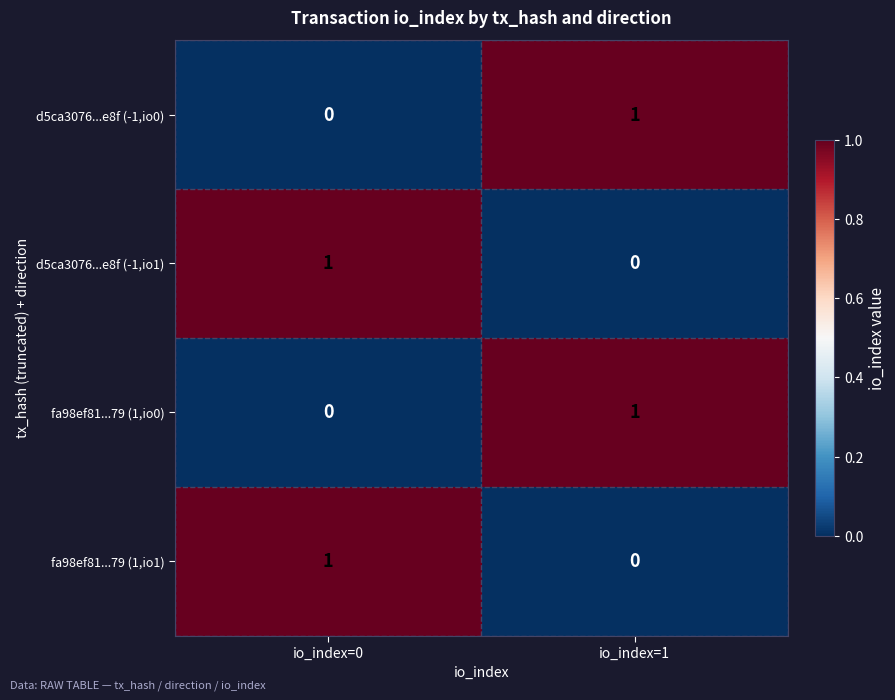

Reading left to right, what are all the values shown in this chart?

d5ca3076...e8f (-1,io0): io_index=0=0	io_index=1=1
d5ca3076...e8f (-1,io1): io_index=0=1	io_index=1=0
fa98ef81...79 (1,io0): io_index=0=0	io_index=1=1
fa98ef81...79 (1,io1): io_index=0=1	io_index=1=0